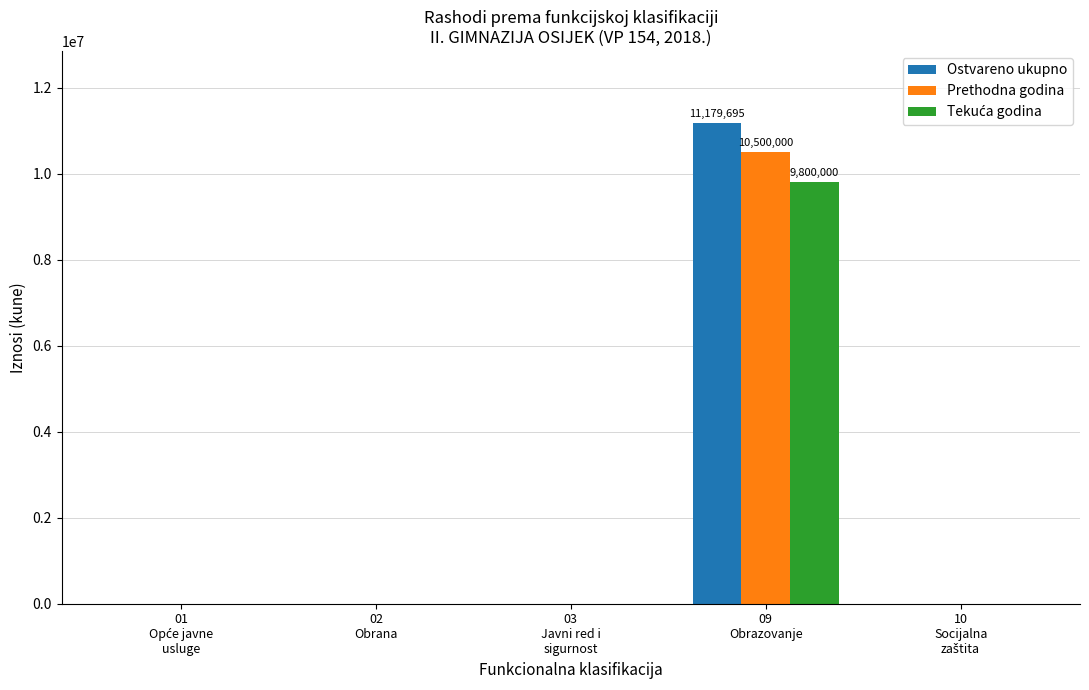

How many data points does each series have?

5